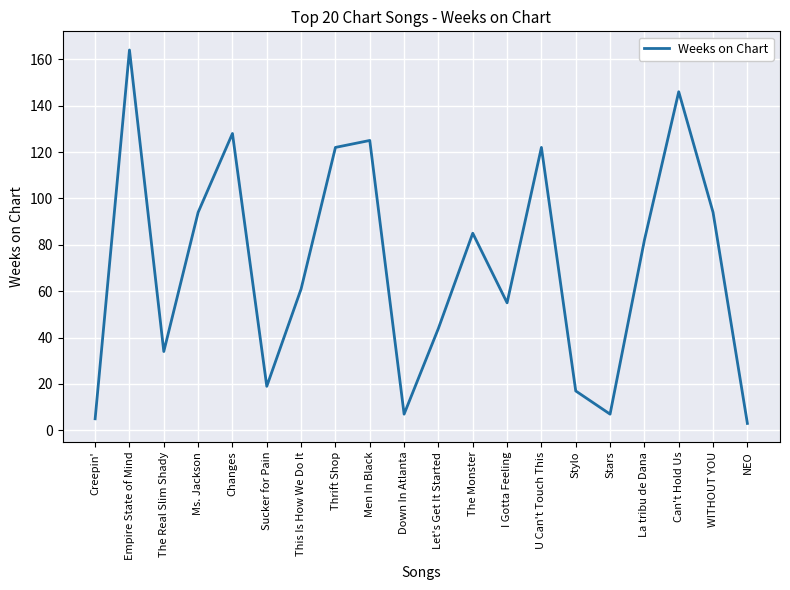

Where is the data nearest to the value 83?

La tribu de Dana